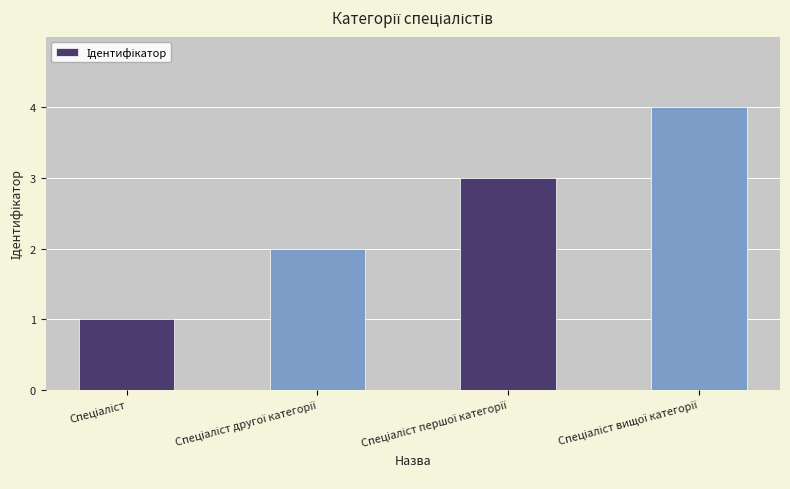

What is the sum of all values?

10